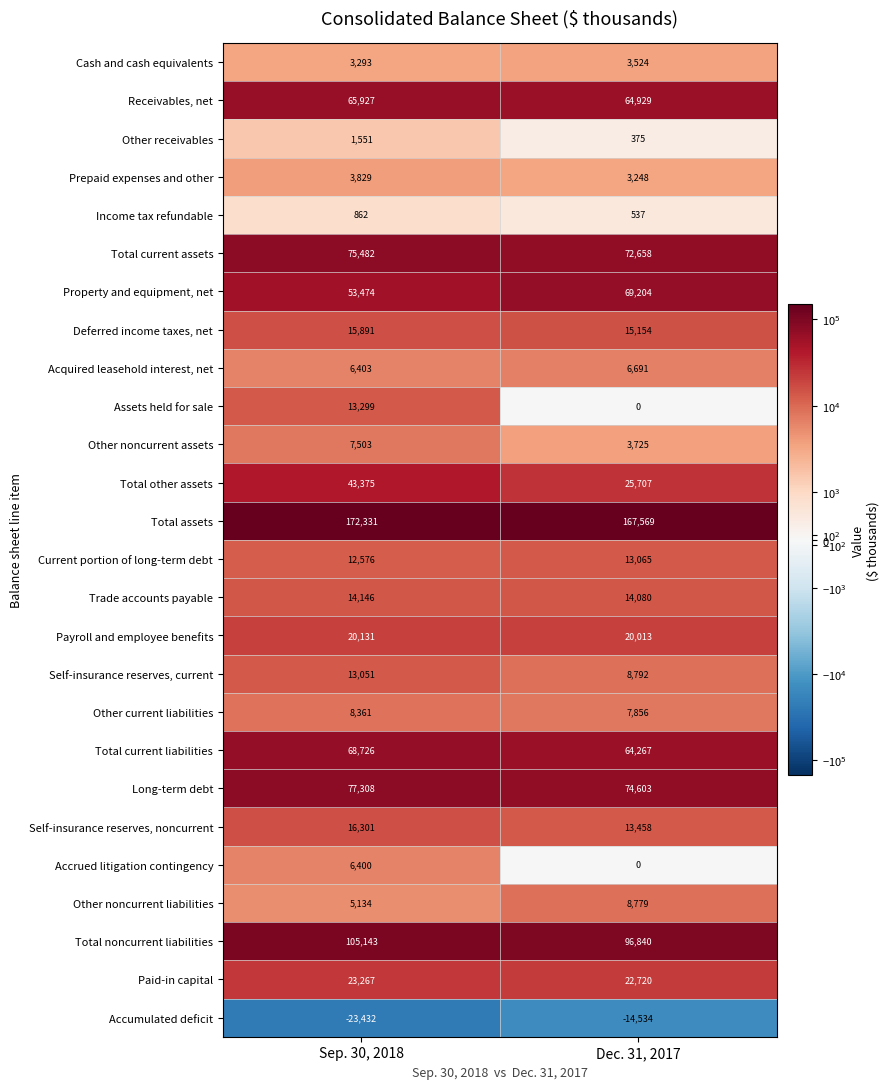

Rank the categories by Property and equipment, net value from lowest to highest.

Sep. 30, 2018, Dec. 31, 2017